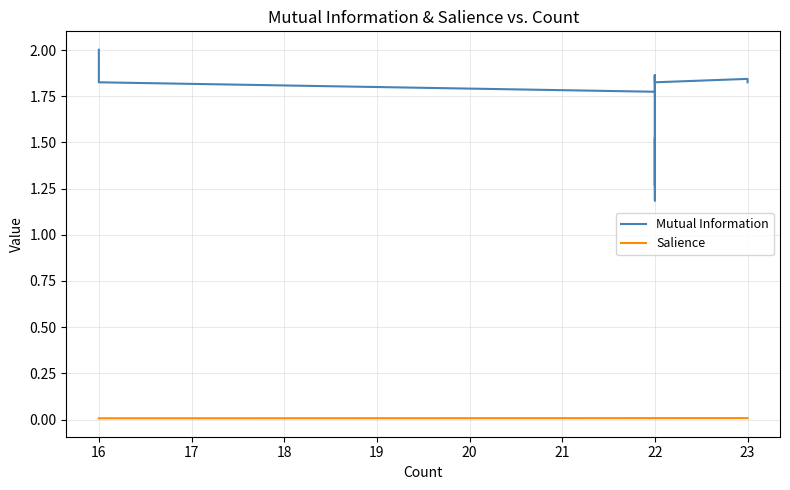

Which series has the widest spread of values?

Mutual Information